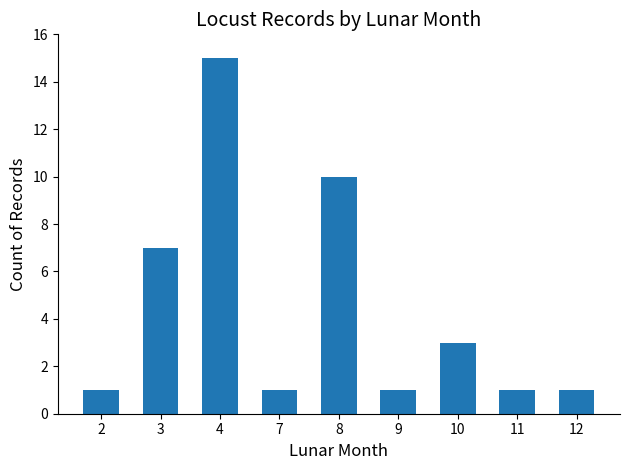

The chart shows a value of 3 at 3. True or false?

False